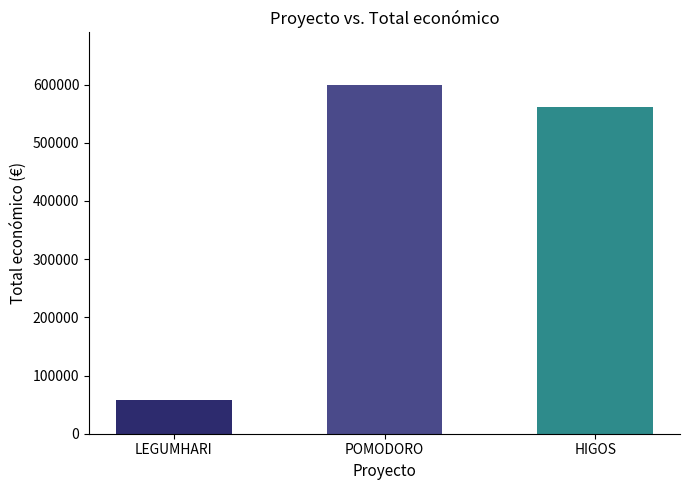

What is the value of the 1st bar from the left?

57500